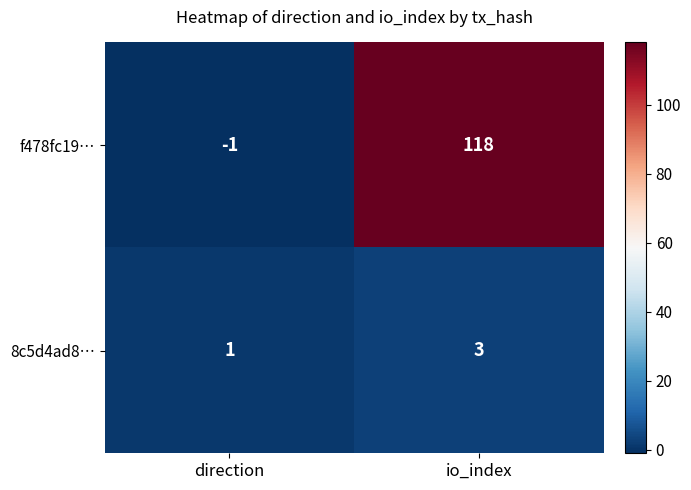

Is it true that f478fc19… equals 33 at io_index?

False